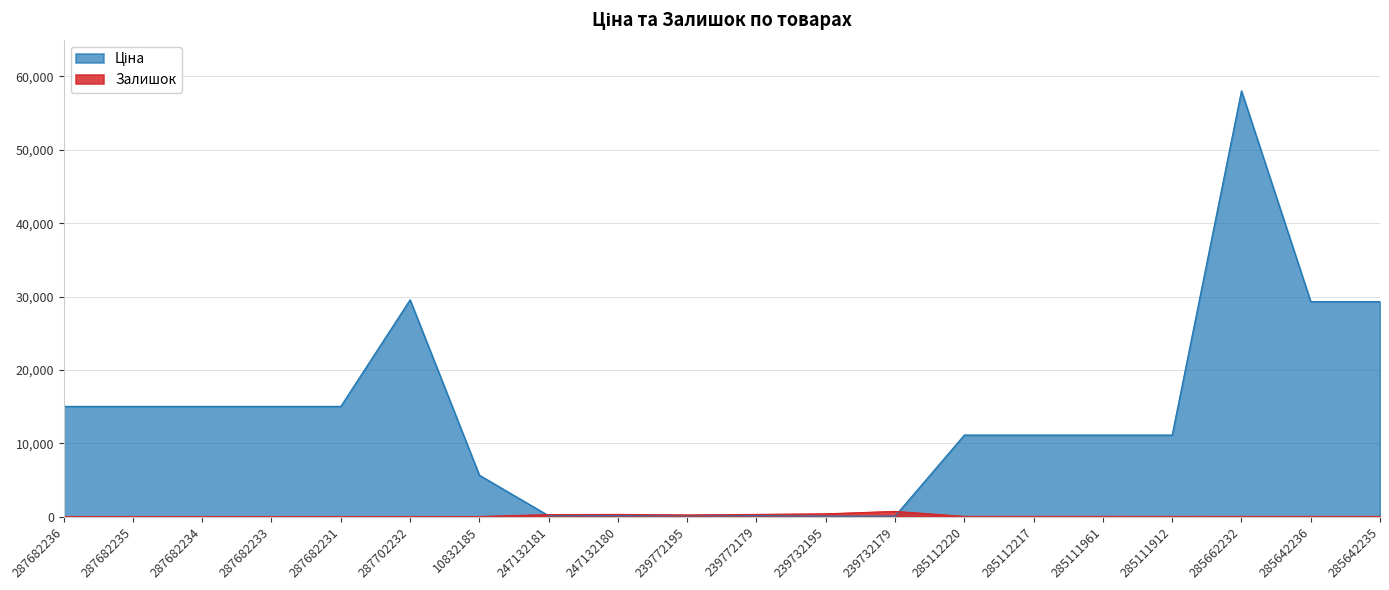

How many times do Залишок and Ціна cross each other?

2